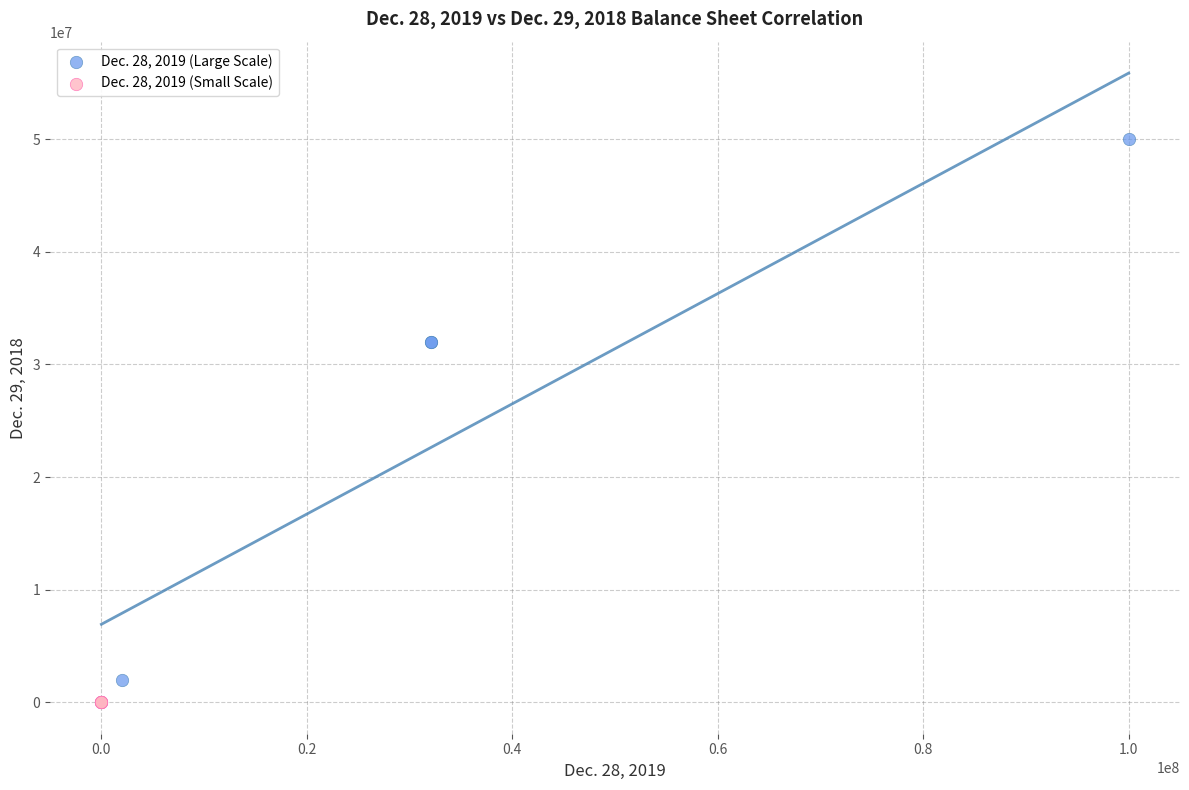

Which series has the largest Y range (max minus min)?

Dec. 28, 2019 (Large Scale)